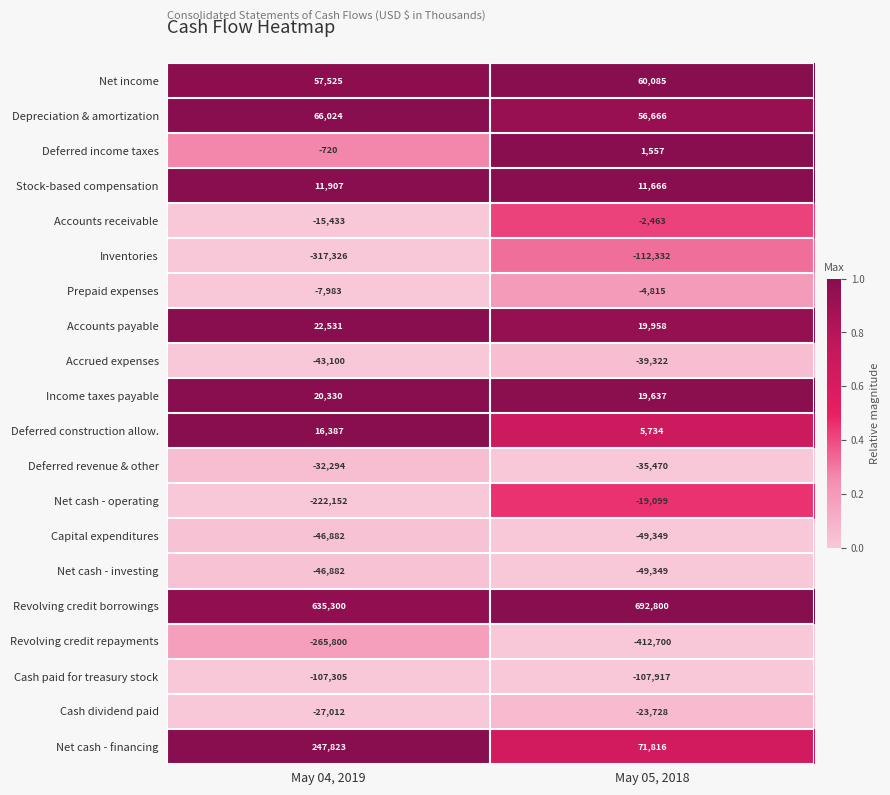

Between May 04, 2019 and May 05, 2018, which series saw the biggest shift?

Inventories